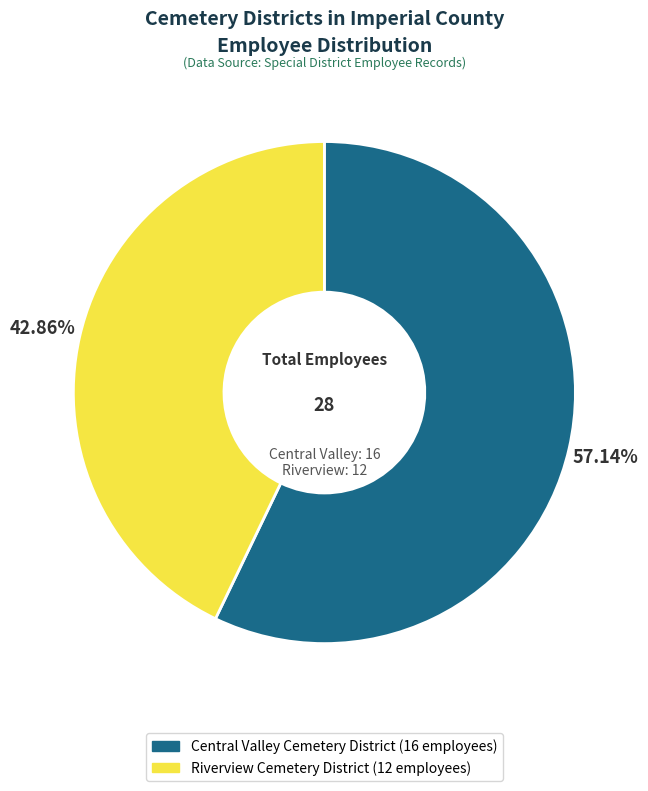

Which has a higher value, Central Valley Cemetery District or Riverview Cemetery District?

Central Valley Cemetery District